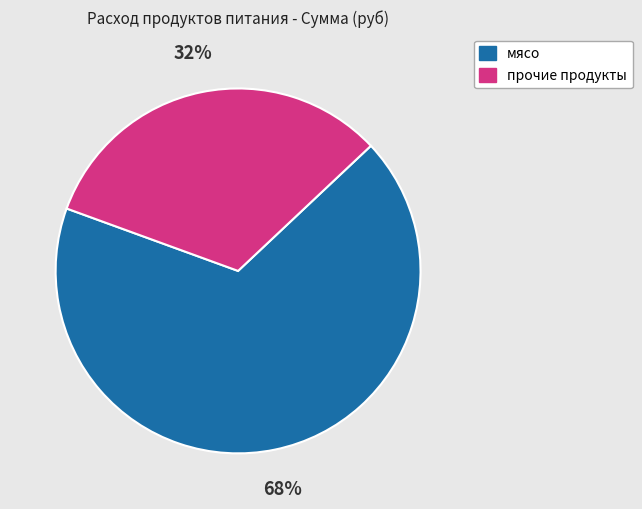

To the nearest percent, what is the combined percentage of прочие продукты and мясо?

100%